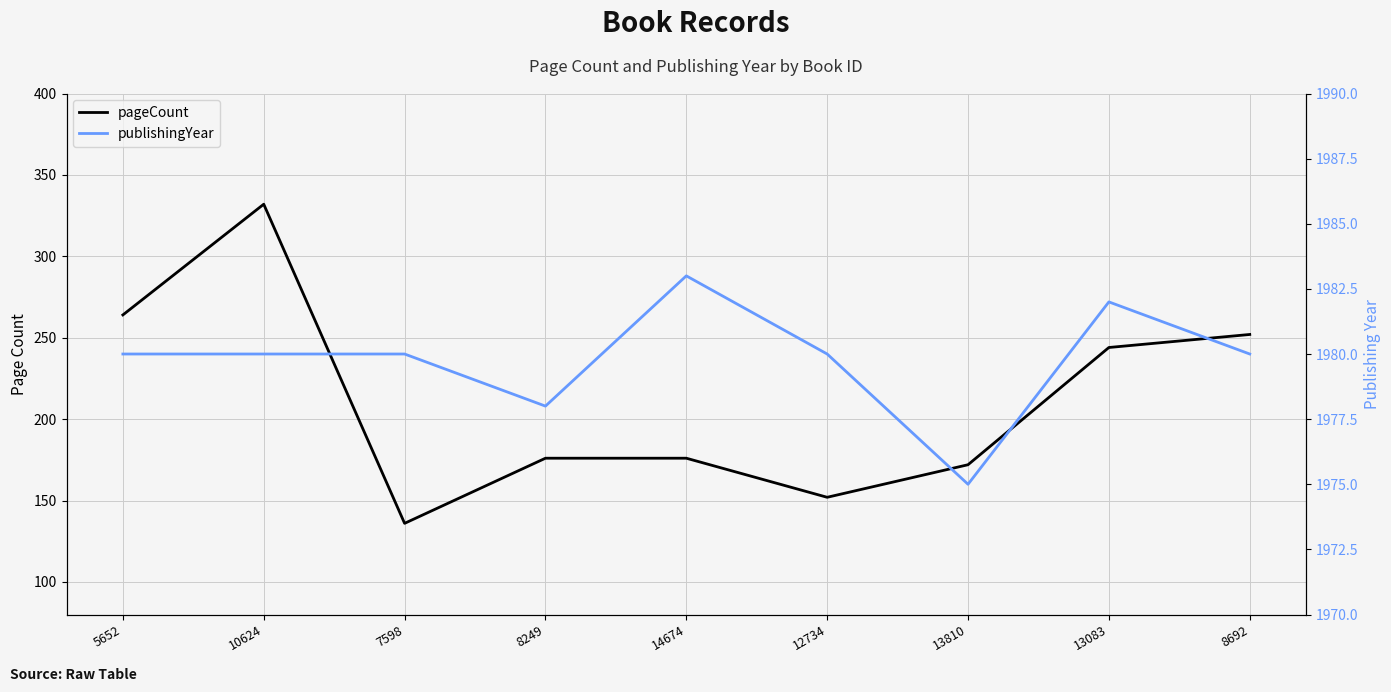

Which has a higher value, 12734 or 5652?

5652